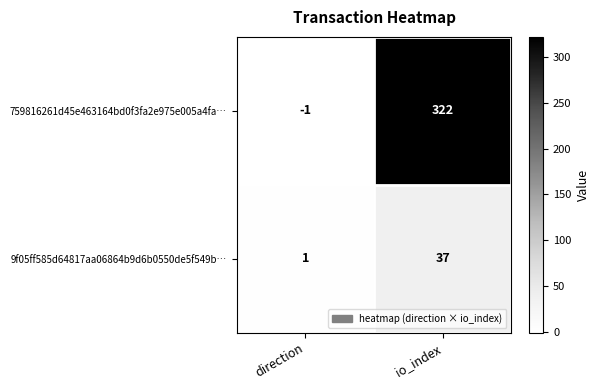

What is the spread (max minus min) of values at io_index?

285